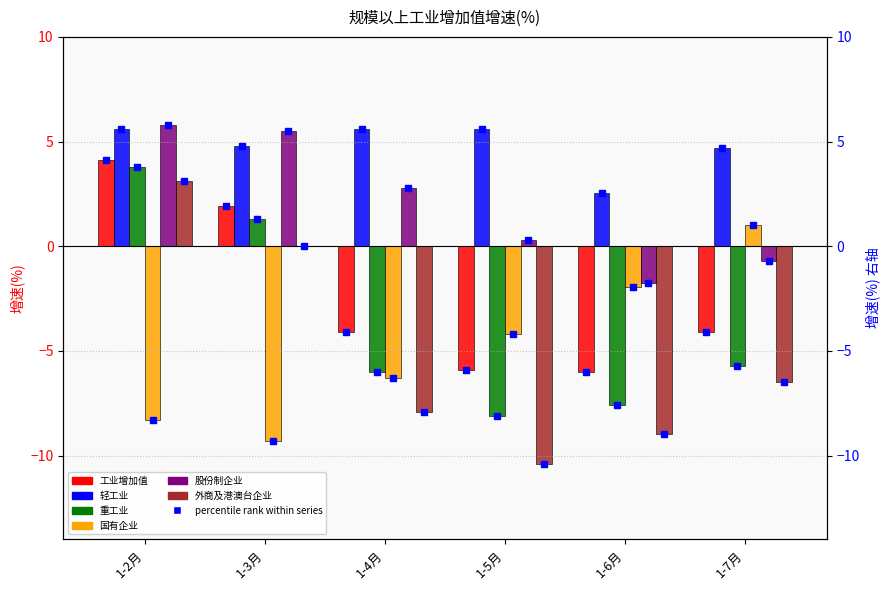

What is the value of the 国有企业 bar at the 4th from the left?

-4.2